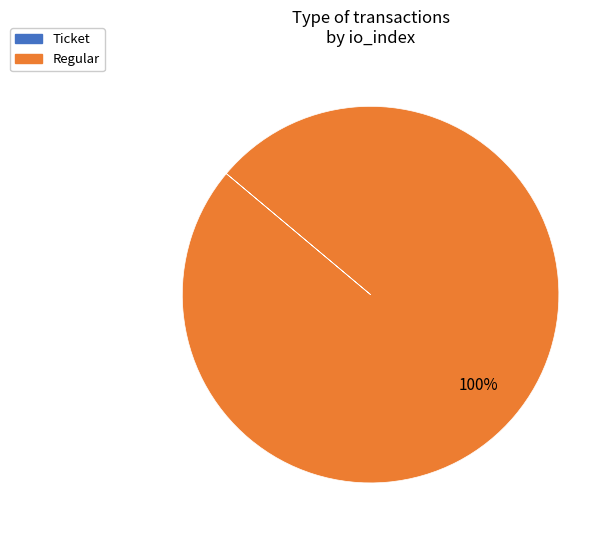

True or false: Regular accounts for 92% of the total.

False